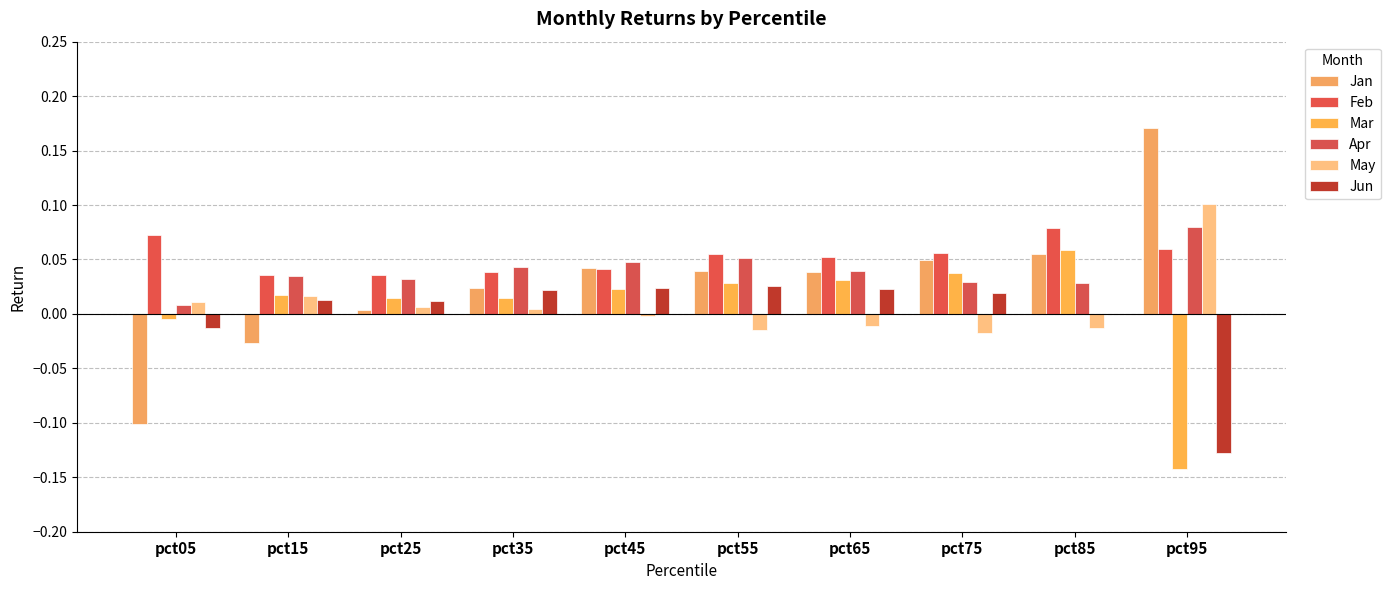

Reading left to right, transcribe all the data shown in this chart.

Jan: pct05=-0.1	pct15=-0.0	pct25=0.0	pct35=0.0	pct45=0.0	pct55=0.0	pct65=0.0	pct75=0.0	pct85=0.1	pct95=0.2
Feb: pct05=0.1	pct15=0.0	pct25=0.0	pct35=0.0	pct45=0.0	pct55=0.1	pct65=0.1	pct75=0.1	pct85=0.1	pct95=0.1
Mar: pct05=-0.0	pct15=0.0	pct25=0.0	pct35=0.0	pct45=0.0	pct55=0.0	pct65=0.0	pct75=0.0	pct85=0.1	pct95=-0.1
Apr: pct05=0.0	pct15=0.0	pct25=0.0	pct35=0.0	pct45=0.0	pct55=0.1	pct65=0.0	pct75=0.0	pct85=0.0	pct95=0.1
May: pct05=0.0	pct15=0.0	pct25=0.0	pct35=0.0	pct45=-0.0	pct55=-0.0	pct65=-0.0	pct75=-0.0	pct85=-0.0	pct95=0.1
Jun: pct05=-0.0	pct15=0.0	pct25=0.0	pct35=0.0	pct45=0.0	pct55=0.0	pct65=0.0	pct75=0.0	pct85=-0.0	pct95=-0.1